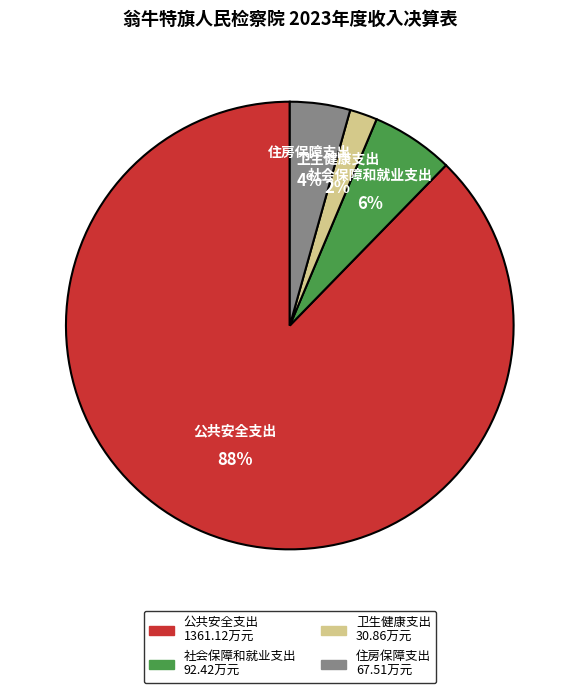

What percentage is the 社会保障和就业支出 slice, to the nearest percent?

6%